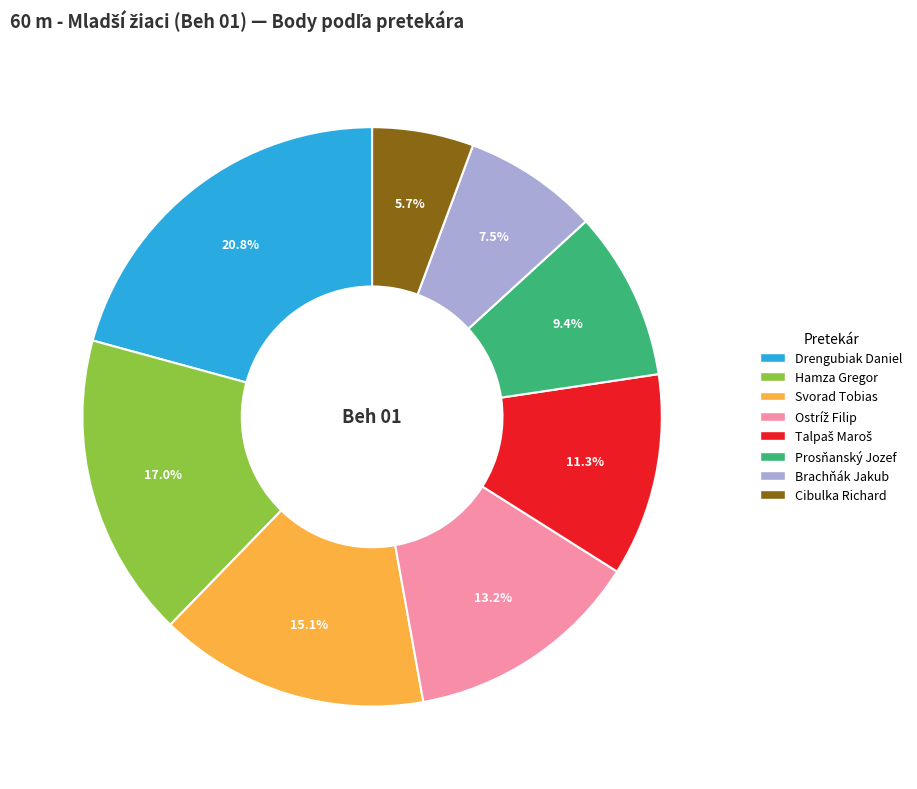

Do Brachňák Jakub and Cibulka Richard together represent more than half of the pie?

No